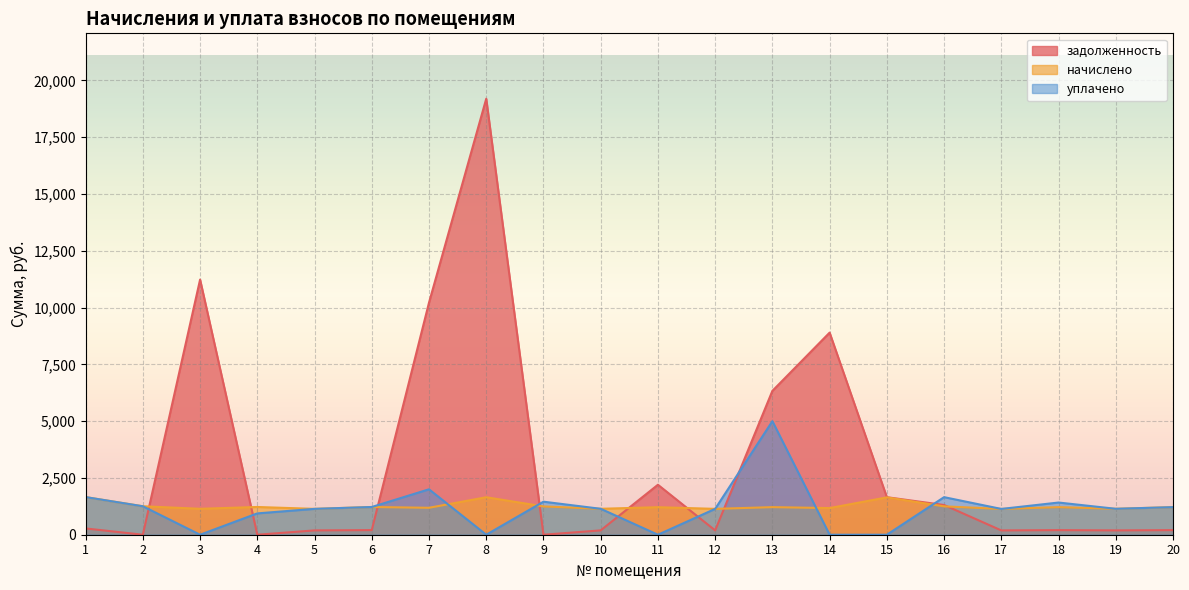

Which category has the highest value across all series?

8